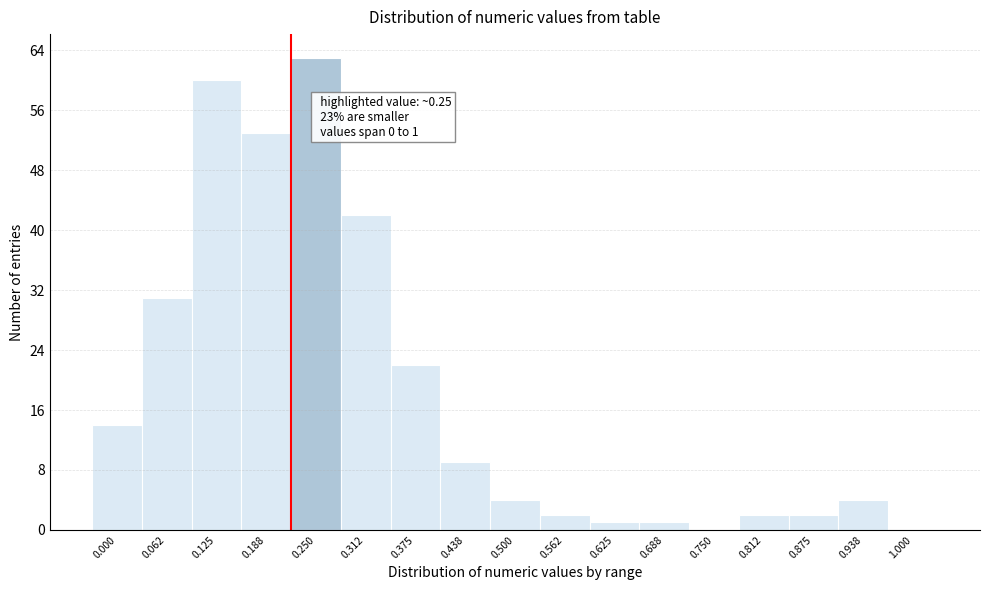

Reading right to left, what are all the values shown in this chart?

1.000=0	0.938=4	0.875=2	0.812=2	0.750=0	0.688=1	0.625=1	0.562=2	0.500=4	0.438=9	0.375=22	0.312=42	0.250=63	0.188=53	0.125=60	0.062=31	0.000=14